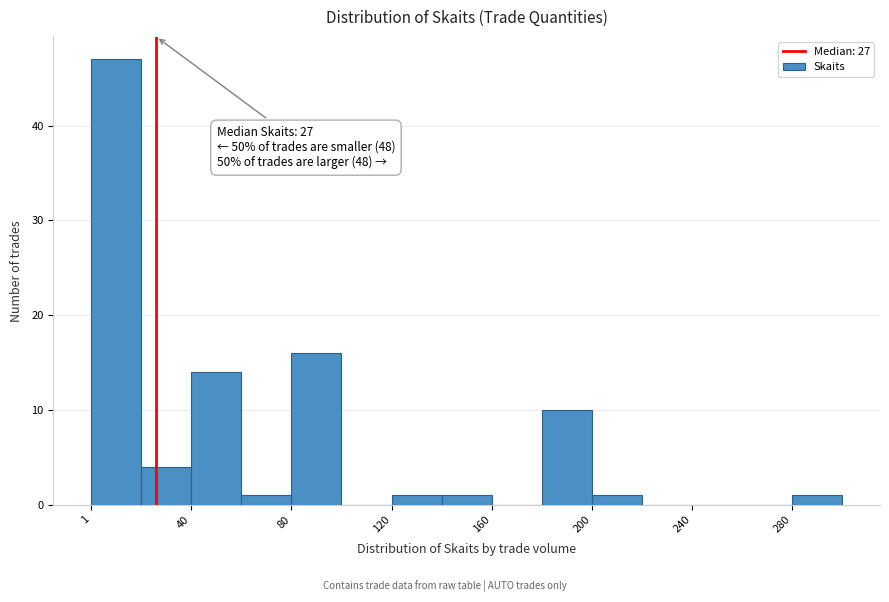

Around what value on the x-axis is the tallest bar? Give the approximate position of its centre, as read against the axis.

10